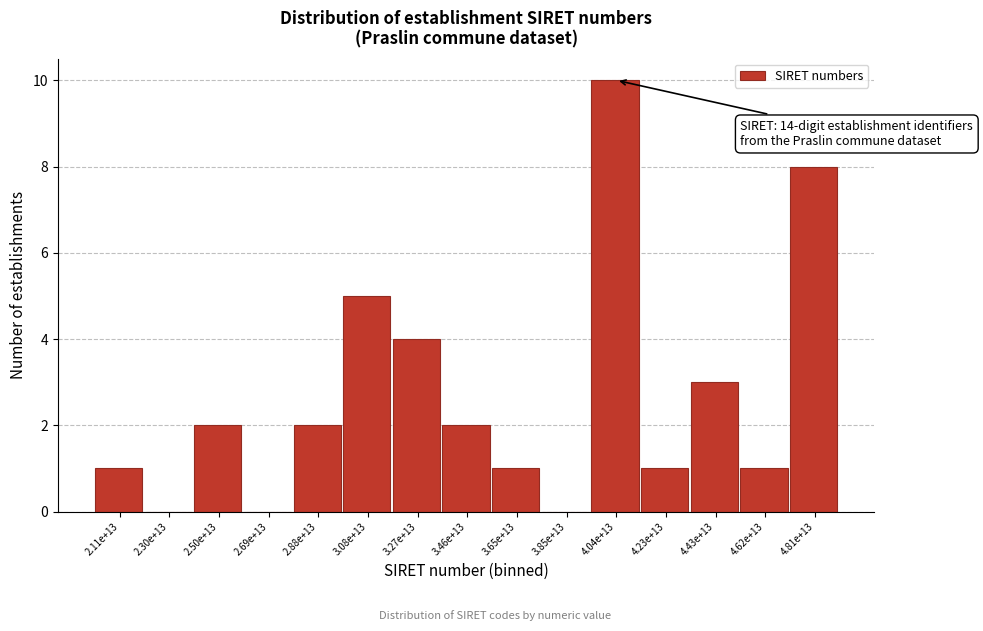

Reading right to left, extract all data points from this chart.

4.81e+13=8	4.62e+13=1	4.43e+13=3	4.23e+13=1	4.04e+13=10	3.85e+13=0	3.65e+13=1	3.46e+13=2	3.27e+13=4	3.08e+13=5	2.88e+13=2	2.69e+13=0	2.50e+13=2	2.30e+13=0	2.11e+13=1